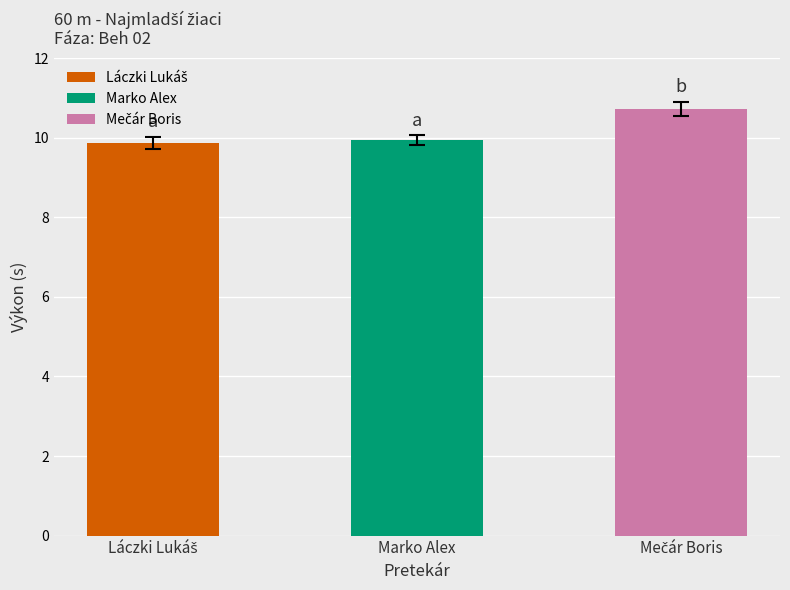

What is the label of the 3rd bar from the left?

Mečár Boris